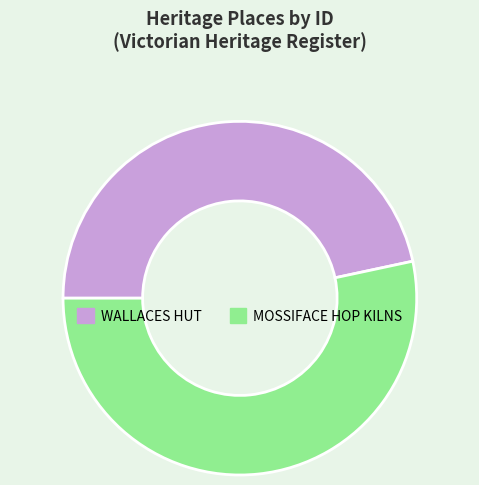

True or false: MOSSIFACE HOP KILNS accounts for 42% of the total.

False